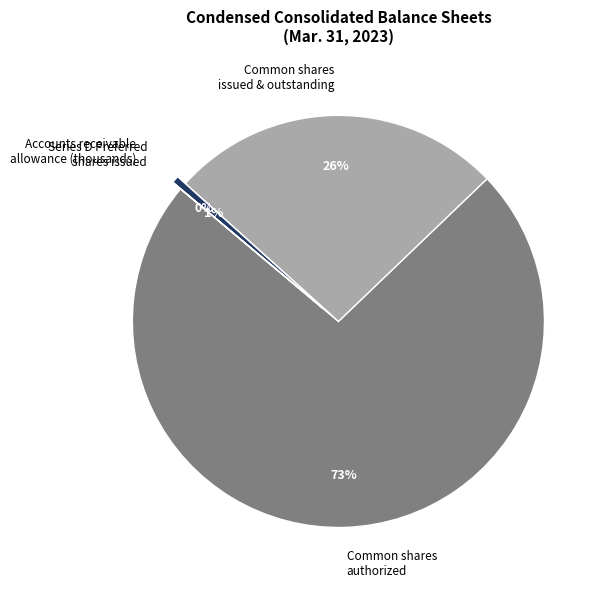

To the nearest percent, what is the average slice percentage?

25%